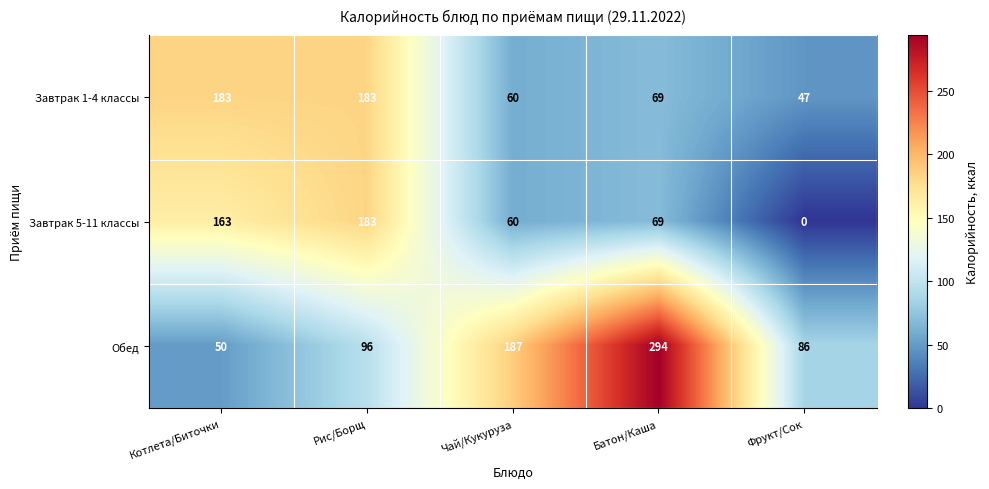

What is the approximate value of Обед at Чай/Кукуруза, to the nearest 50?

200